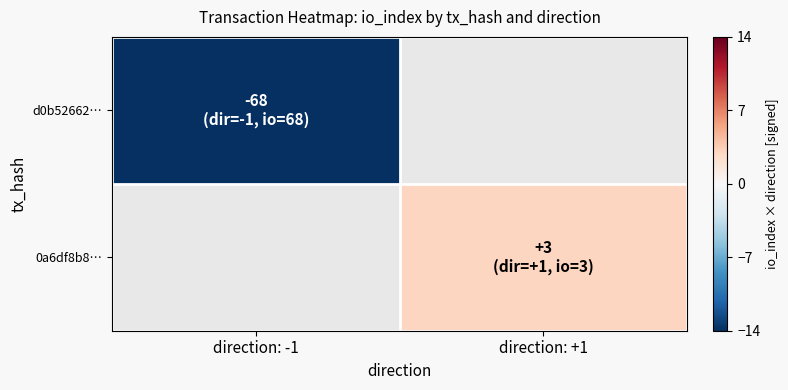

At which label does d0b52662… reach its peak?

direction: -1